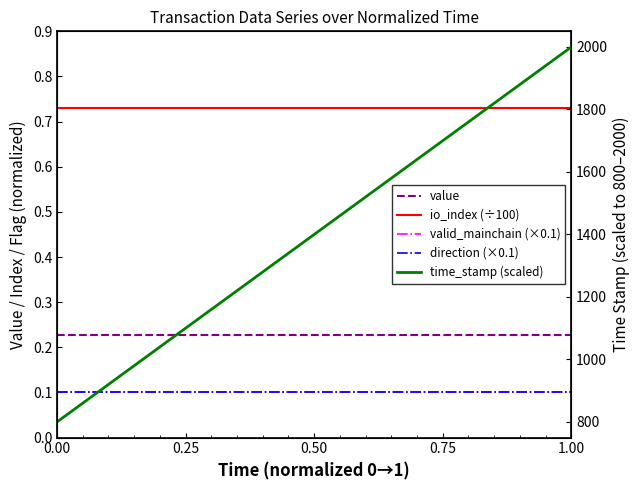

Is this an area chart (filled region under the line)?

No